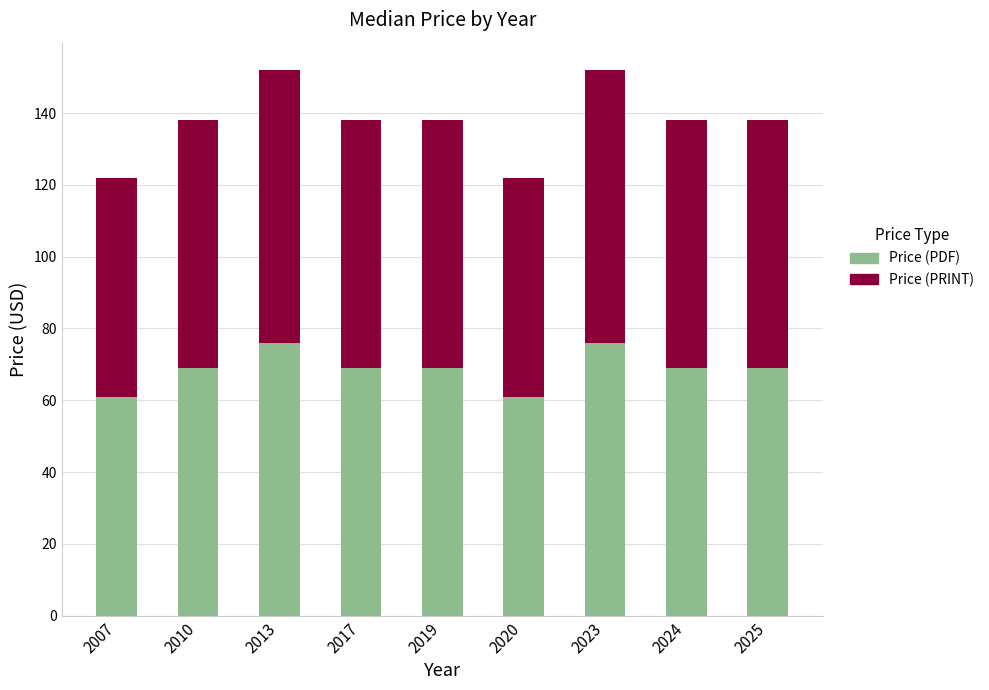

What is the difference between the maximum and second lowest values in the Price (PDF) series?

15